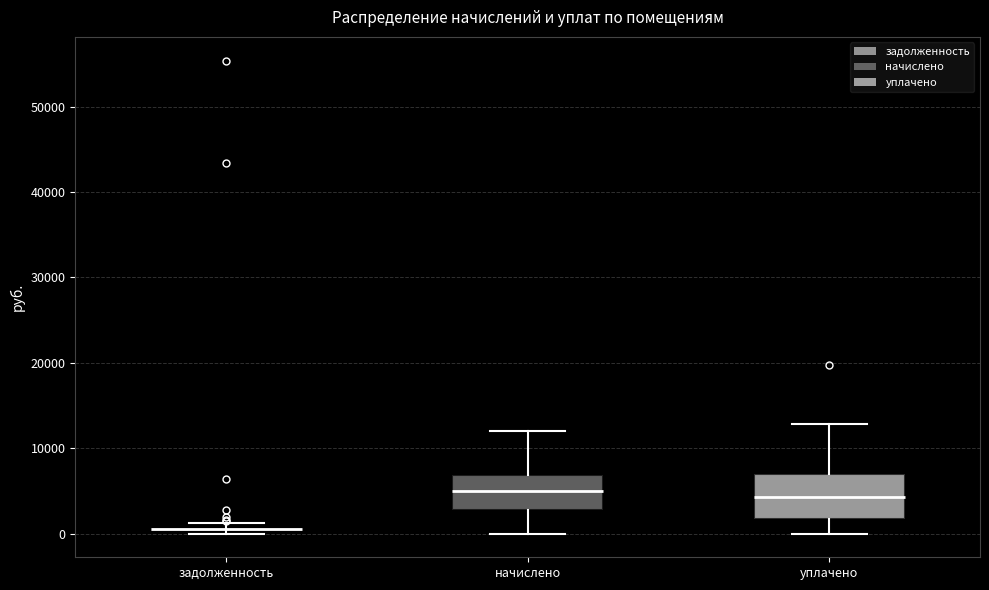

Comparing the boxes themselves (not the whiskers), which one is the tallest?

уплачено